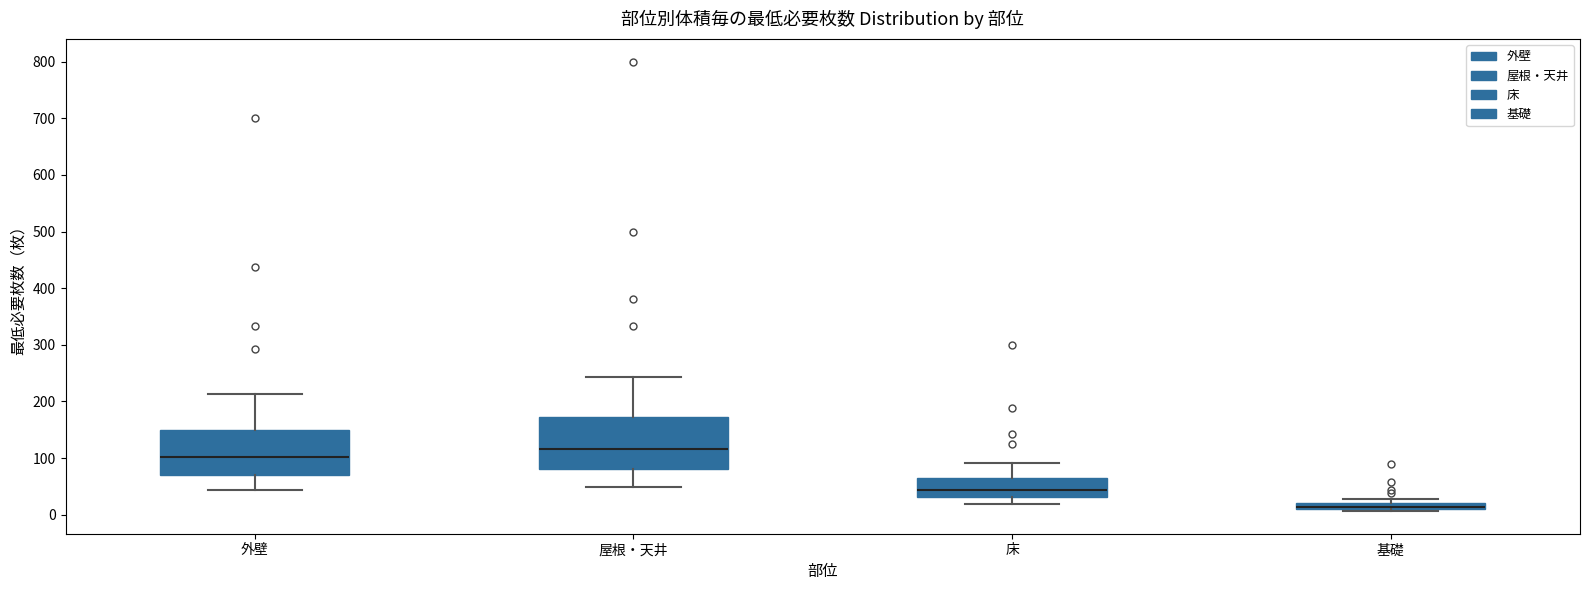

Where does the median line of the box for 屋根・天井 sit on the y-axis? The values are not printed on the chart, so give them approximately, as read against the axis.

120